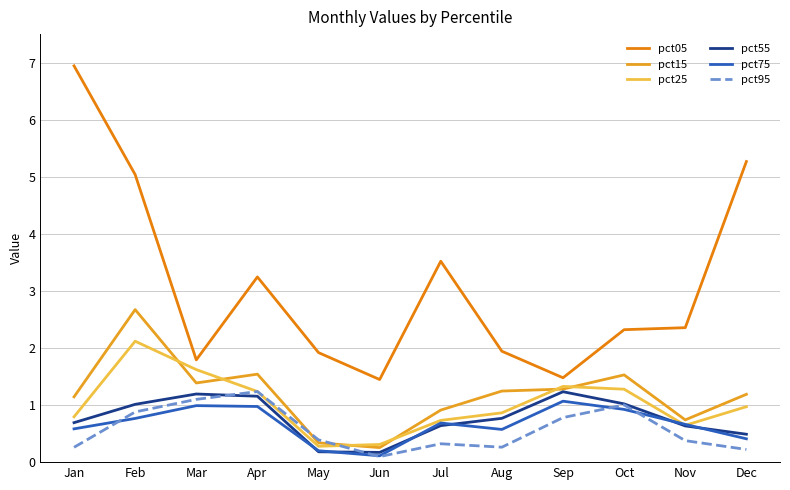

True or false: pct15 has a value of 0.6 at Sep.

False